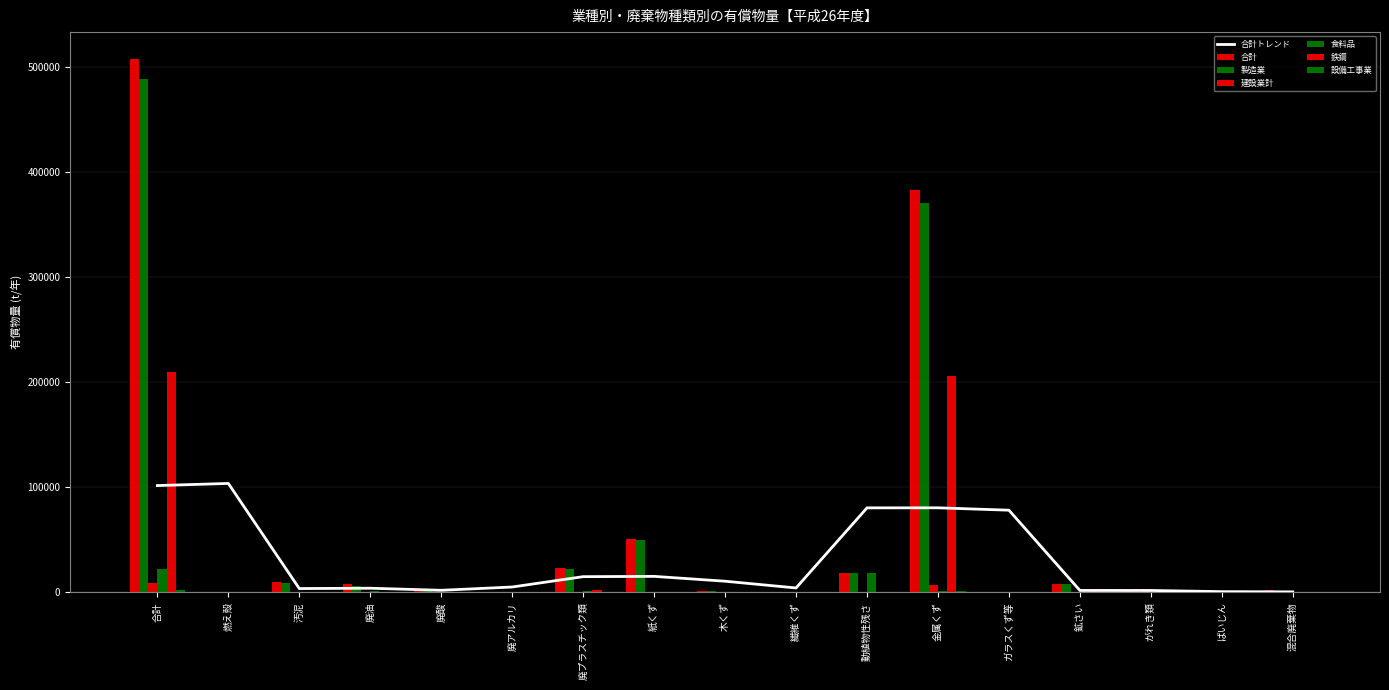

Which series has the largest total across all categories?

合計